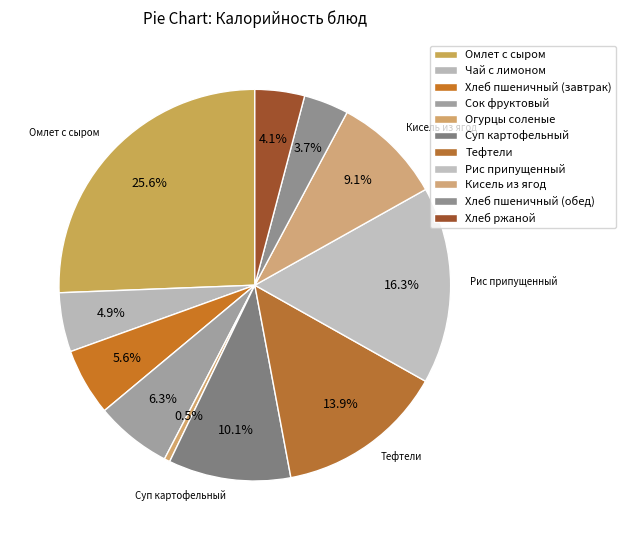

What percentage do Кисель из ягод and Рис припущенный together represent?

25.4%